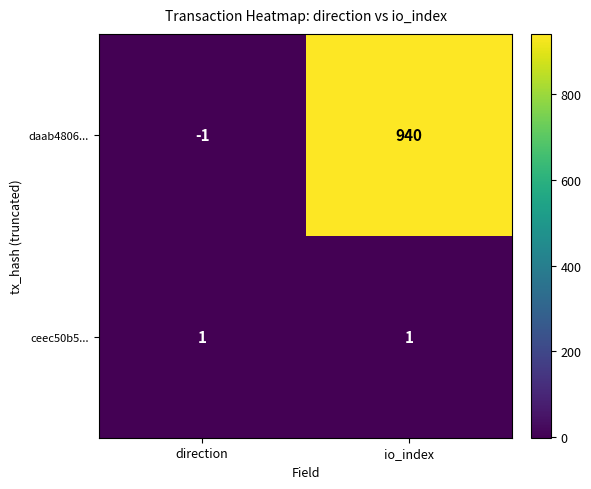

Which category has the lowest value across all series?

direction